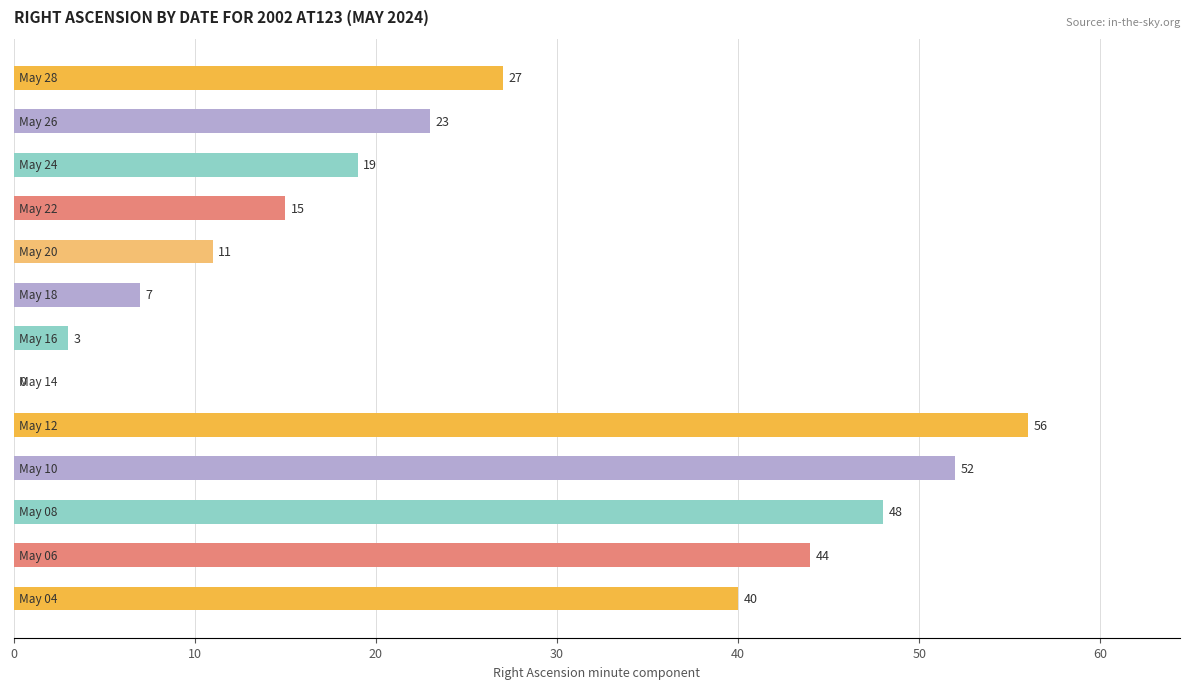

What is the maximum value shown in the chart?

56